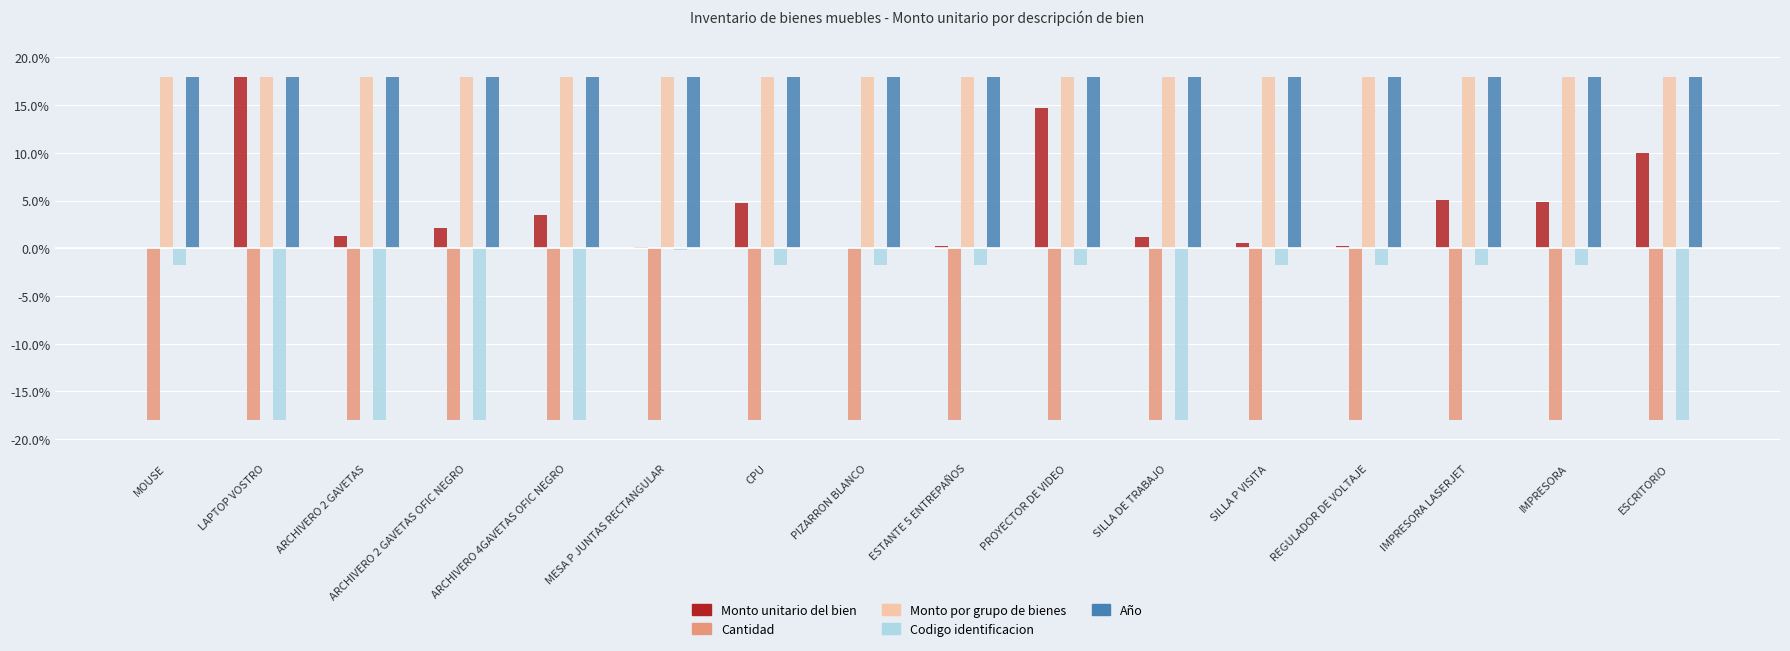

Between MESA P JUNTAS RECTANGULAR and PIZARRON BLANCO, which series saw the biggest shift?

Codigo identificacion